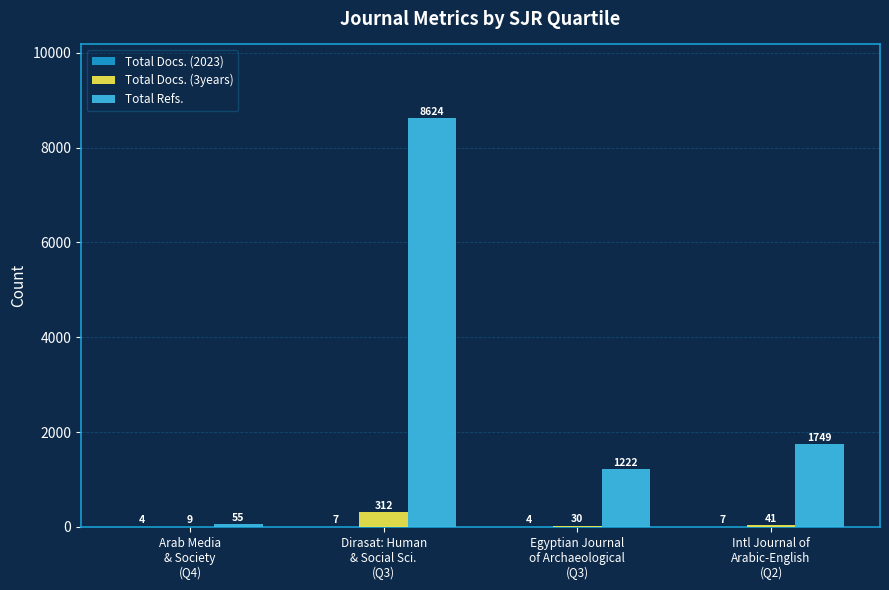

Which series has the largest total across all categories?

Total Refs.